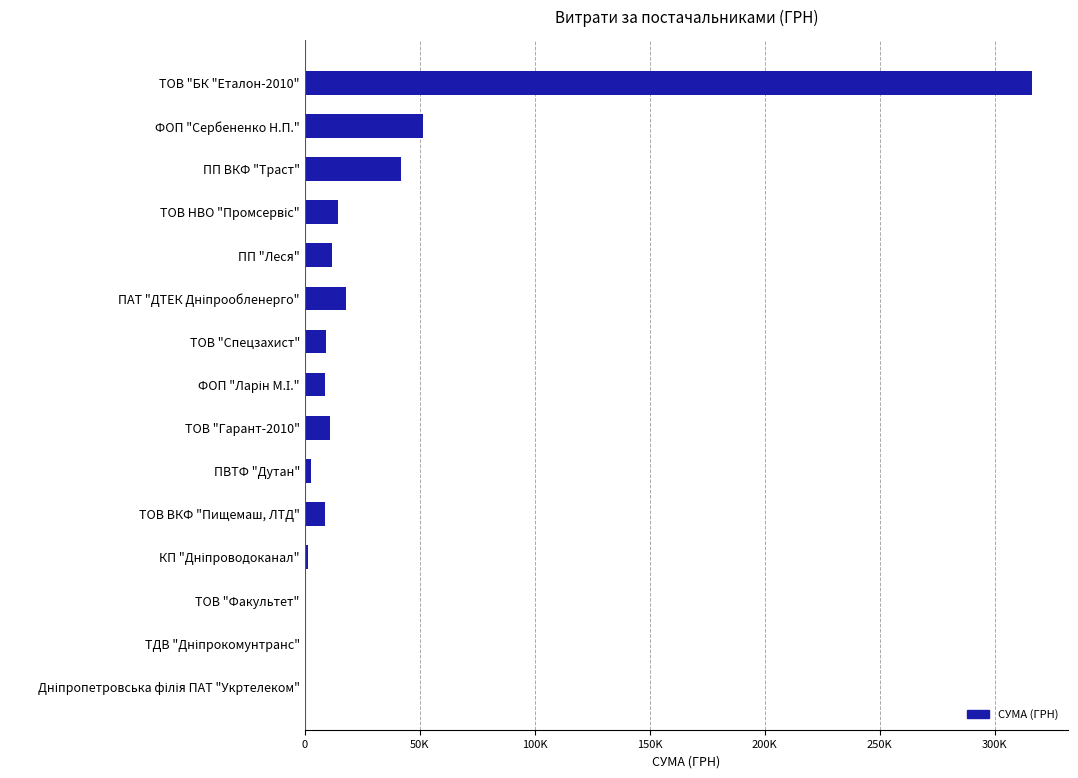

At which category does the chart reach its peak across all series?

ТОВ "БК "Еталон-2010"